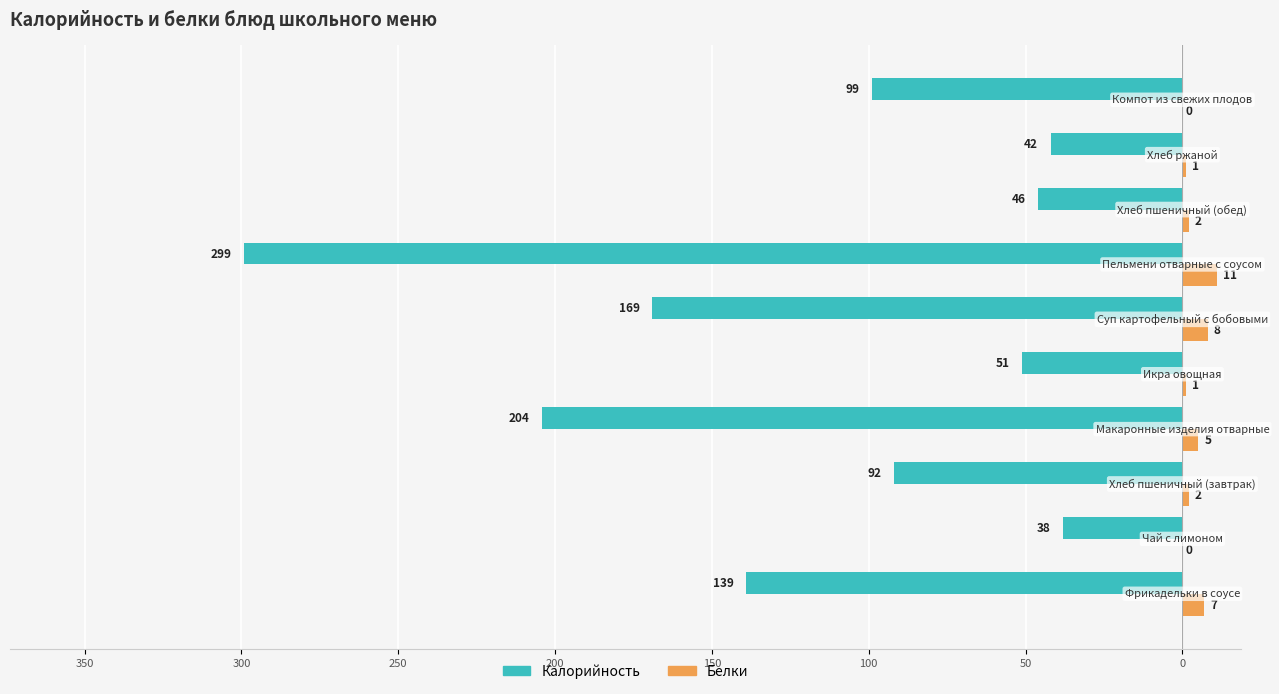

What are all the series names shown in the legend?

Калорийность, Белки